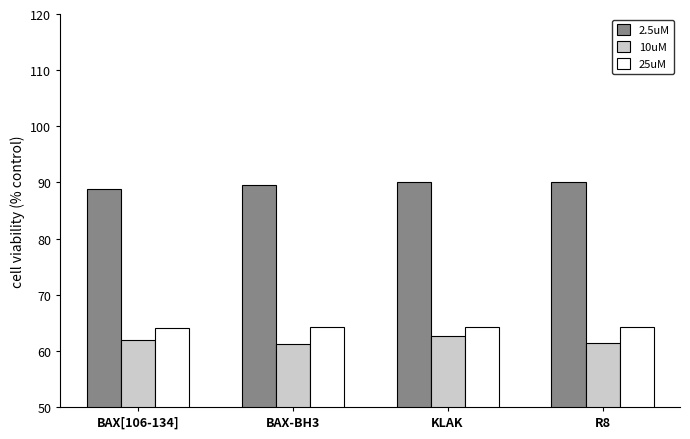

How many groups of bars are there?

4